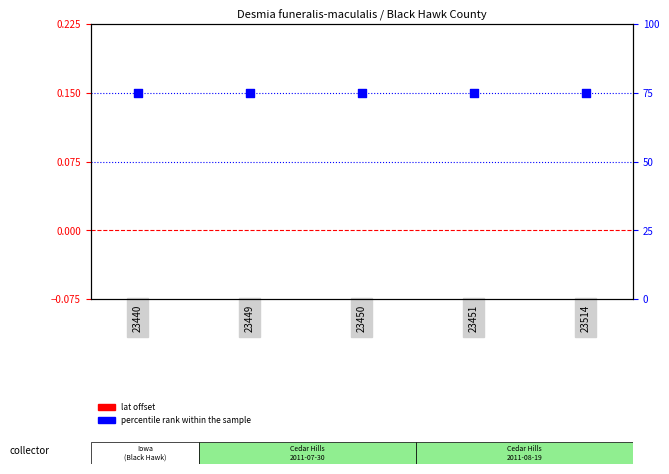

Which series contains the highest Y value?

percentile rank within the sample